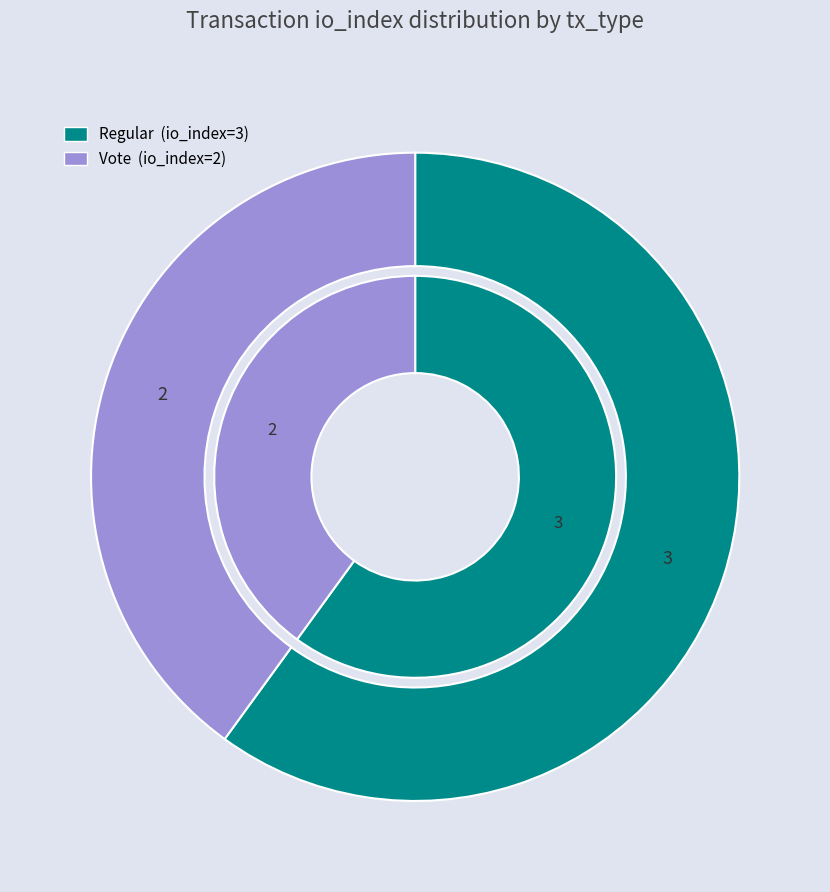

How many segments does this pie chart have?

2